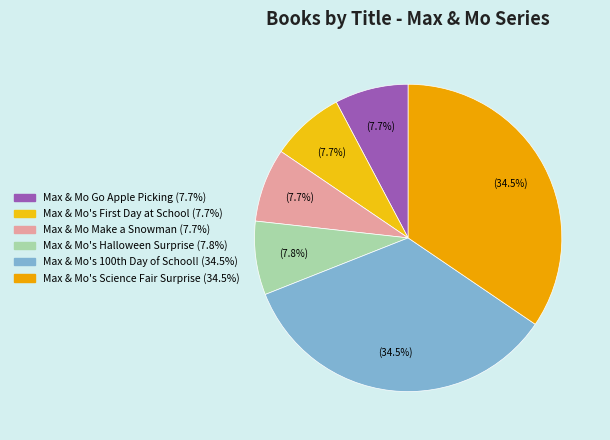

What is the largest slice in the pie chart?

Max & Mo's 100th Day of School!